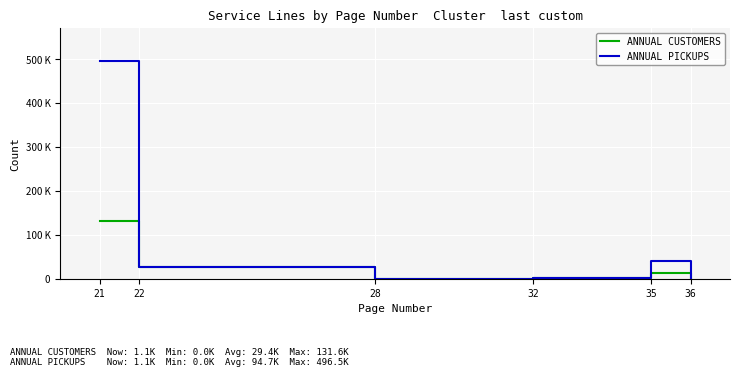

What is the approximate value of ANNUAL PICKUPS at 28?

15.4